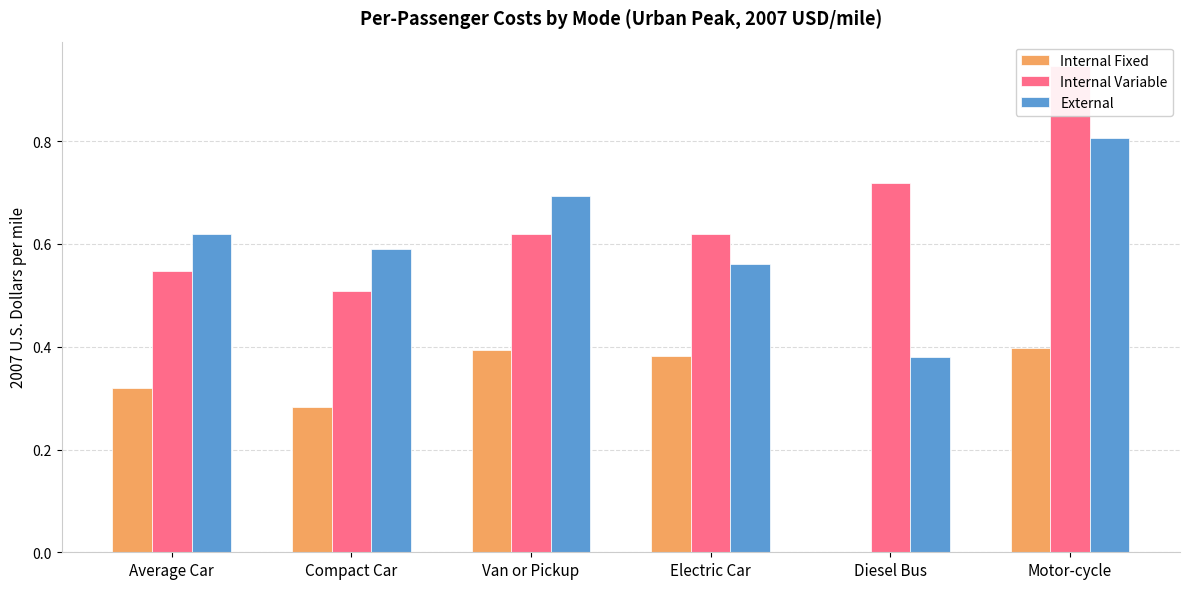

The Internal Fixed series shows 0.4 at Motor-cycle. True or false?

True